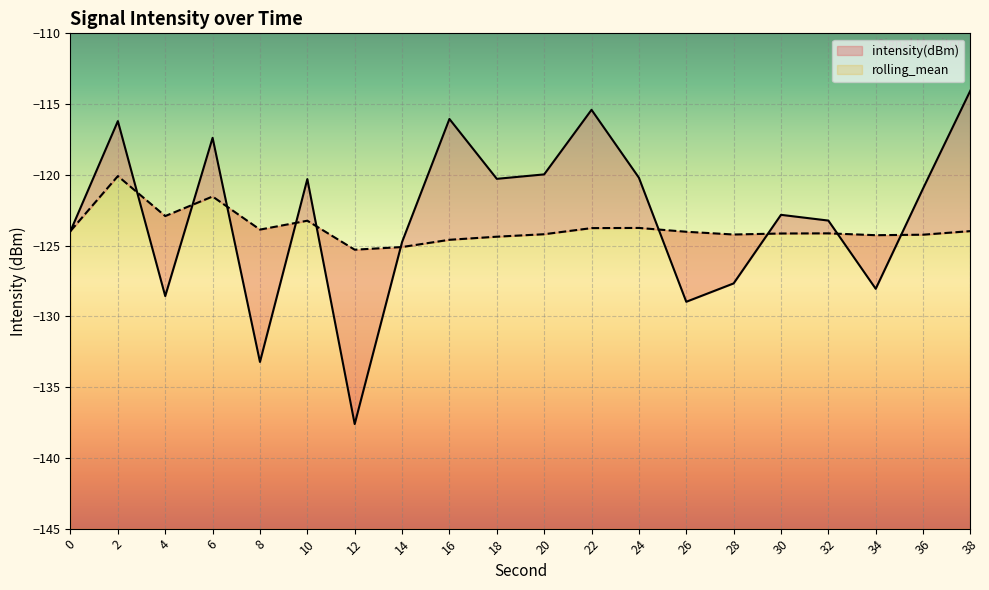

In rolling_mean, how many points are higher than both neighbors (excluding endpoints)?

5